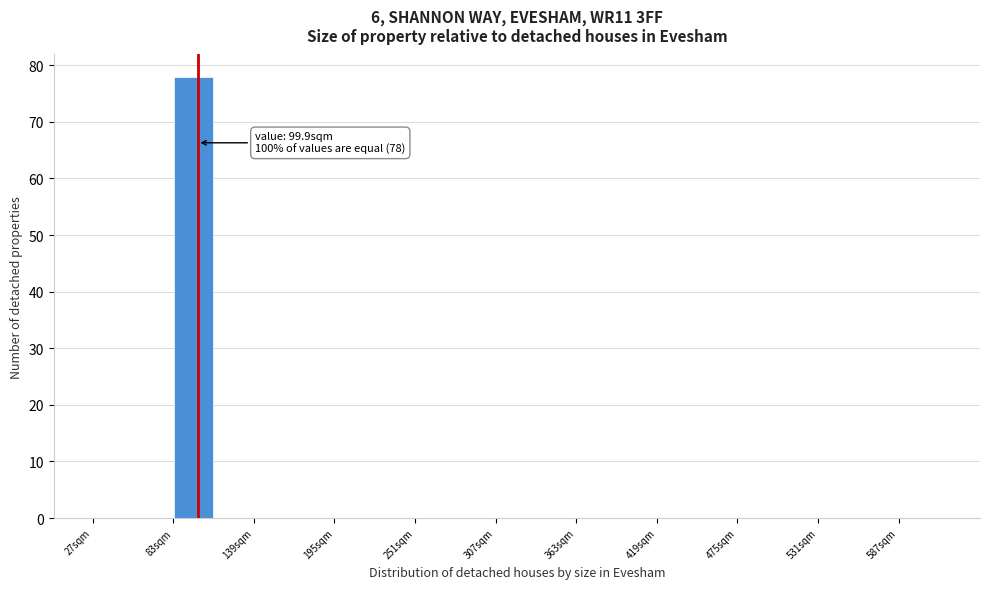

Read against the x-axis, roughly where is the centre of the tallest bar?

100